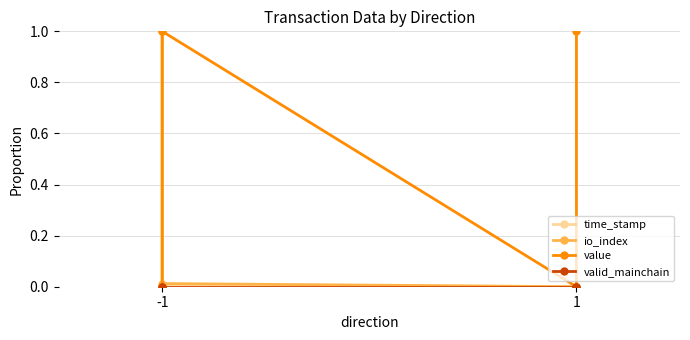

At which category is the sum across all series the highest?

-1